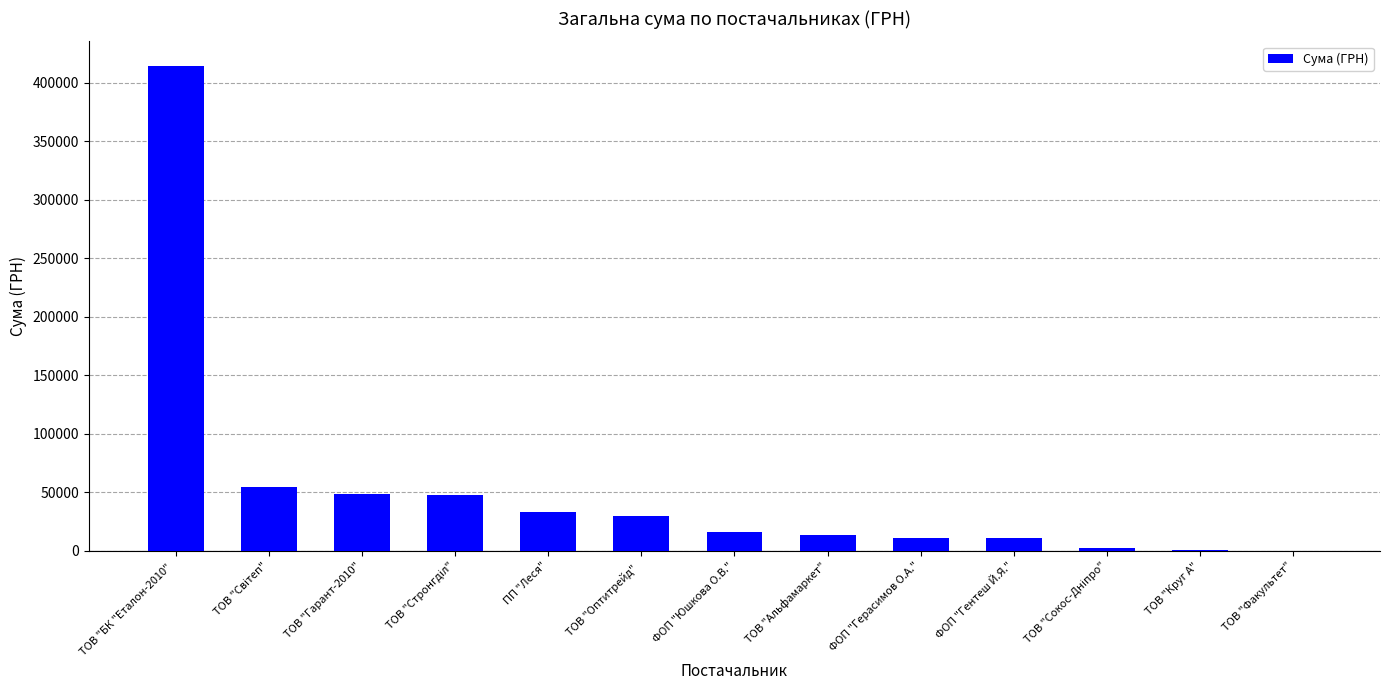

What is the sum of all values?

683884.8